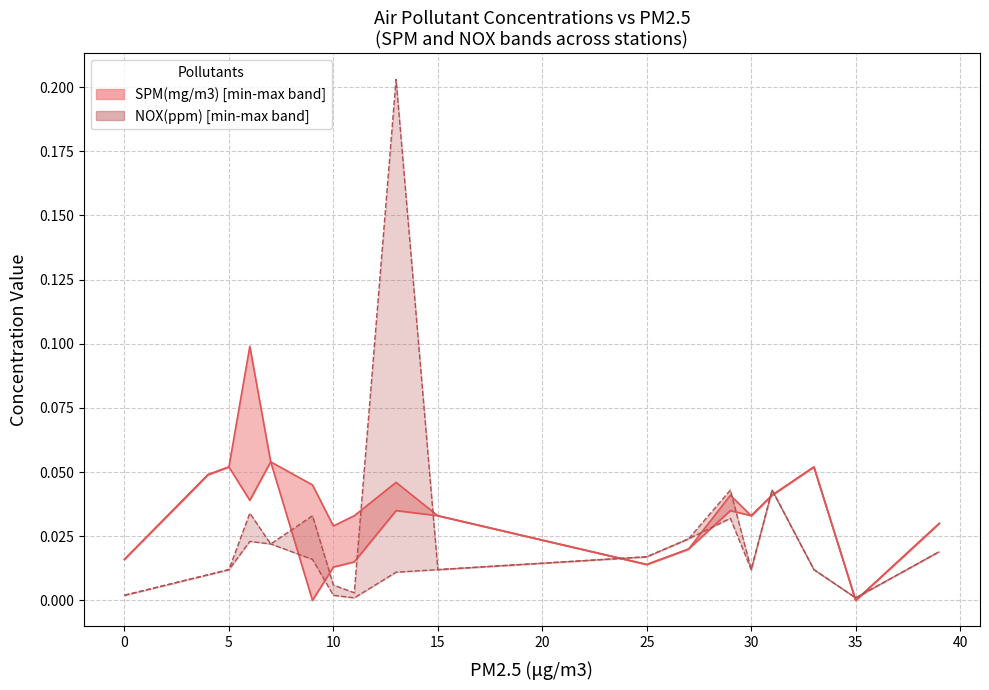

At which category is the sum across all series the highest?

13